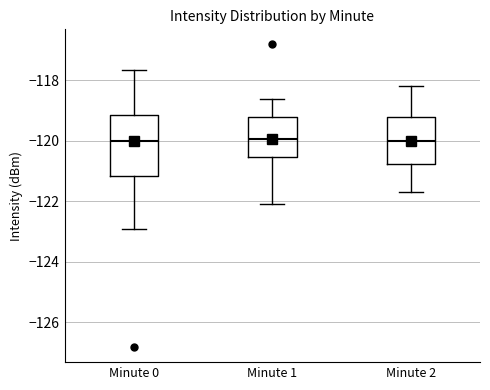

Where is the lower edge of the box for Minute 0 on the y-axis? The values are not printed on the chart, so give them approximately, as read against the axis.

-121.2